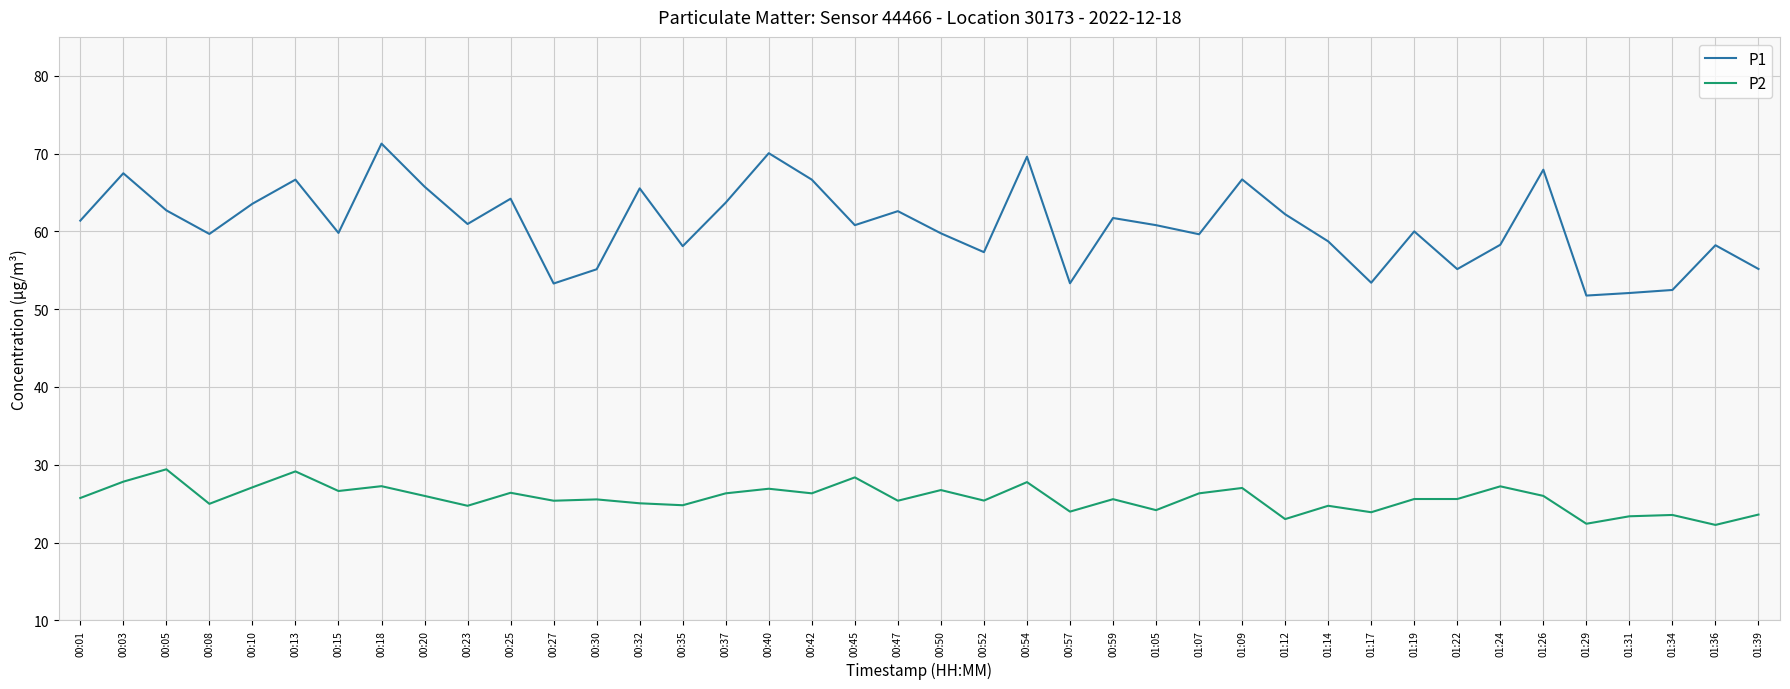

What is the difference between the maximum and minimum values in the P1 series?

19.5